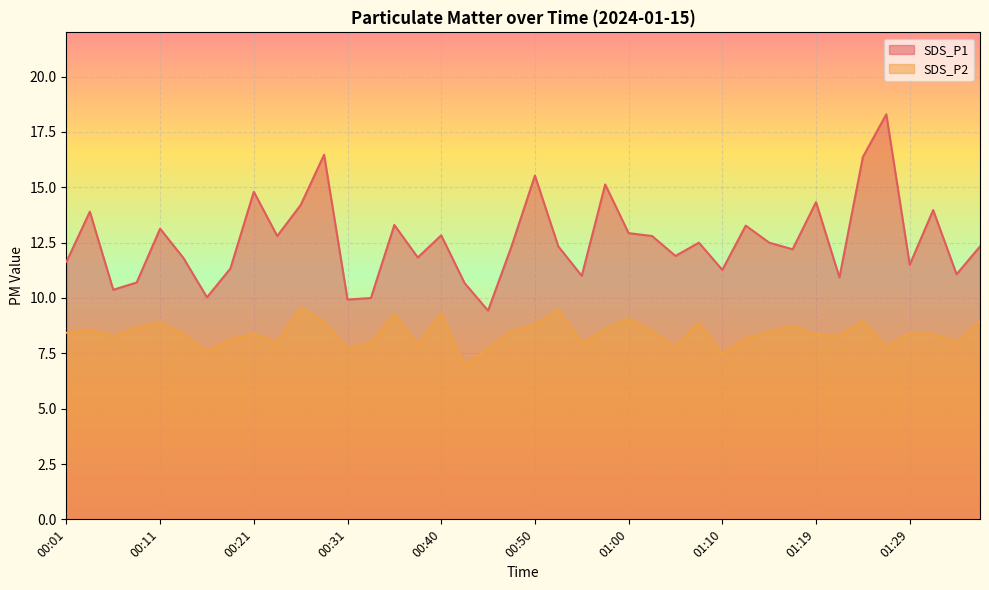

Where is the first local maximum for SDS_P2?

00:04